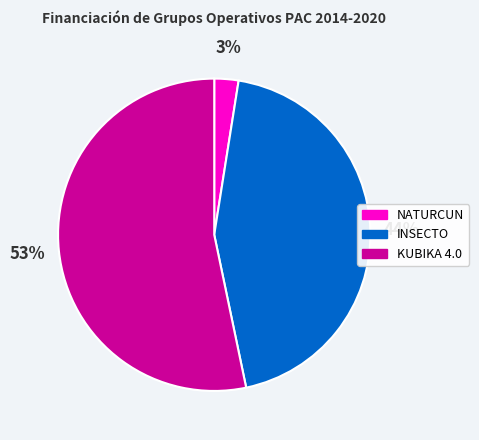

Do KUBIKA 4.0 and INSECTO together represent more than half of the pie?

Yes